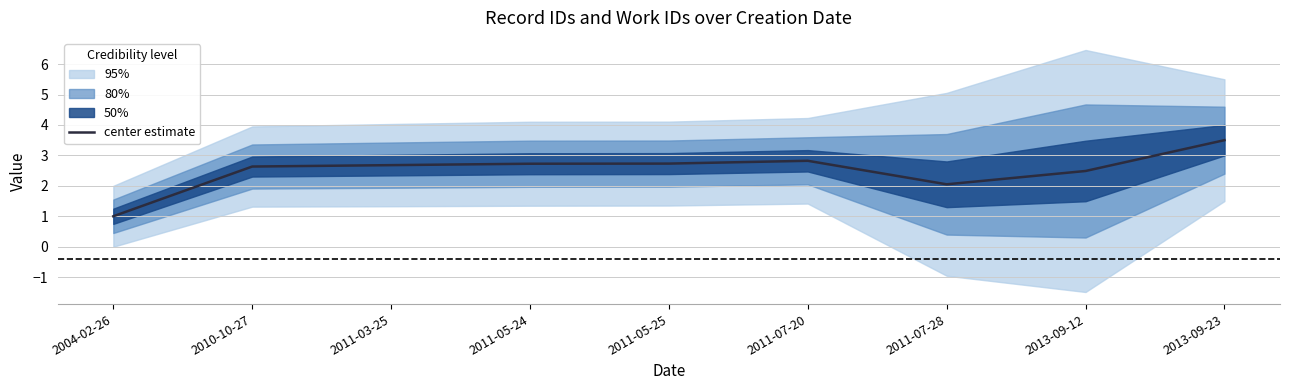

Reading left to right, extract all data points from this chart.

2004-02-26=1.0	2010-10-27=2.6	2011-03-25=2.7	2011-05-24=2.7	2011-05-25=2.7	2011-07-20=2.8	2011-07-28=2.1	2013-09-12=2.5	2013-09-23=3.5